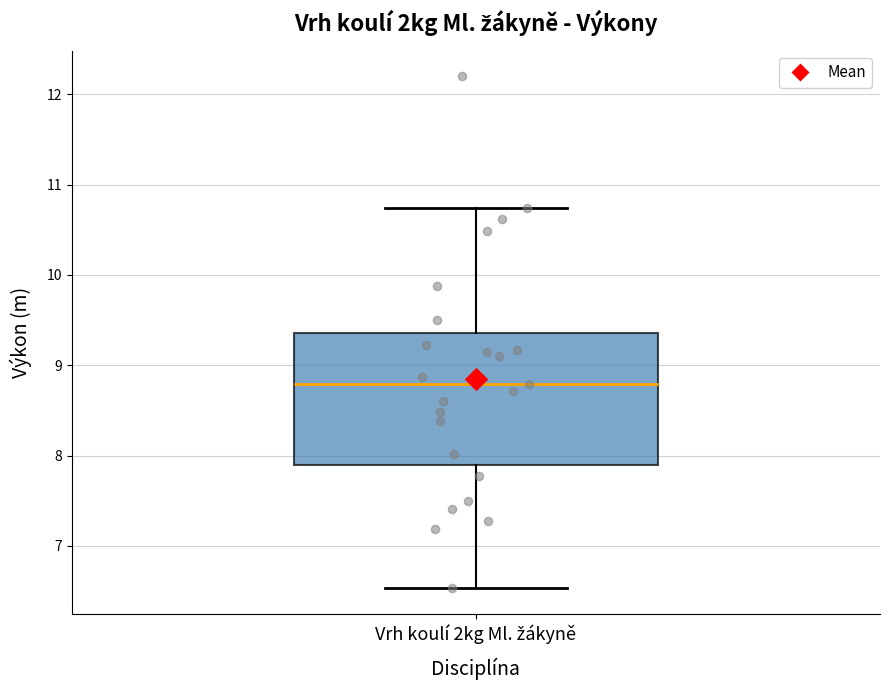

Transcribe this box plot: give where the median line is, the range the box spans, and where the two whiskers end, as read against the y-axis. The values are not printed on the chart, so give them approximately, as read against the axis.

median 8.8, box 7.9 to 9.4, whiskers 6.5 to 10.7